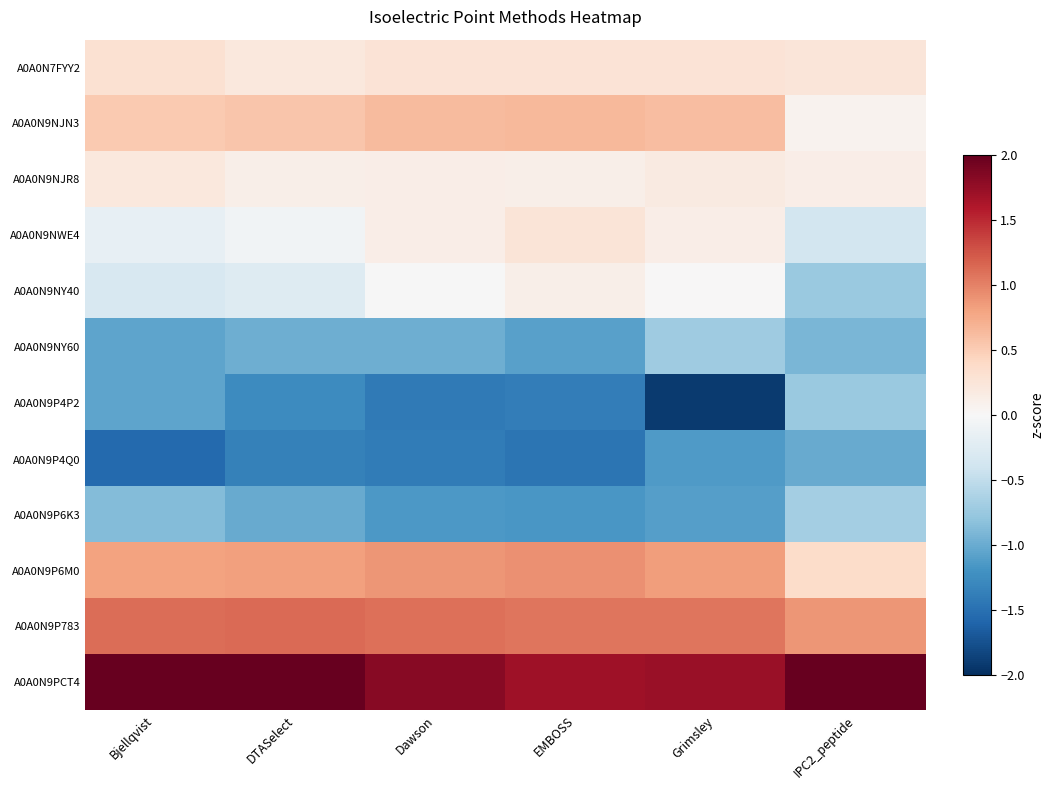

Which has a higher value, DTASelect or Bjellqvist?

Bjellqvist